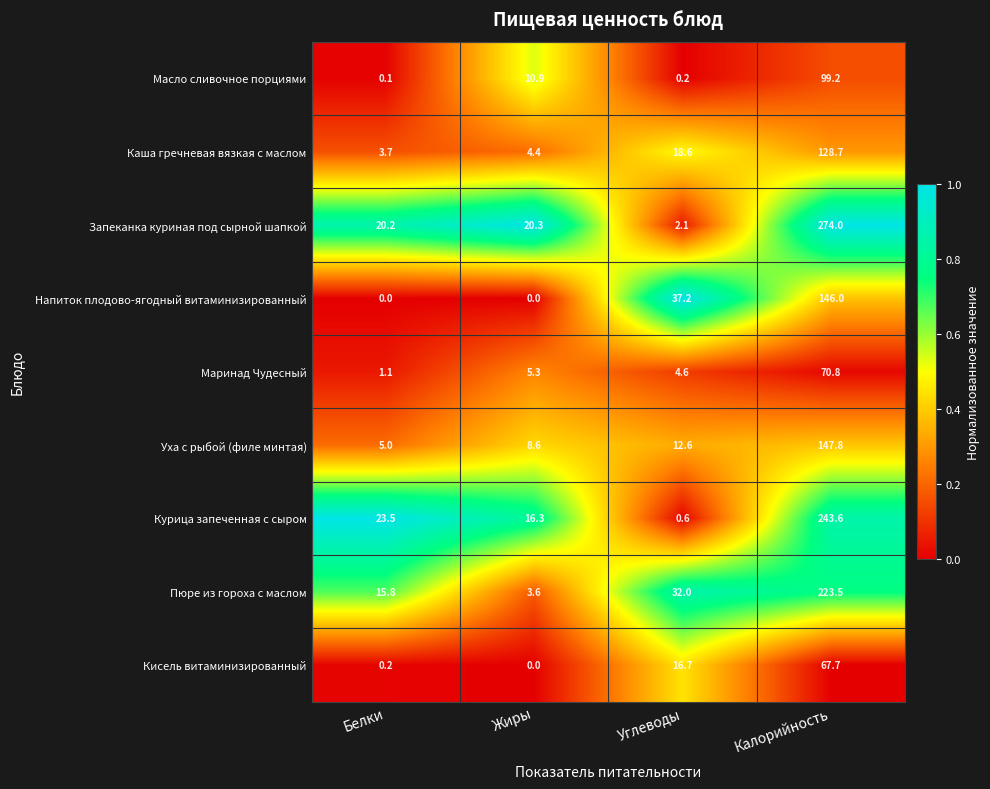

At which category is the sum across all series the highest?

Калорийность